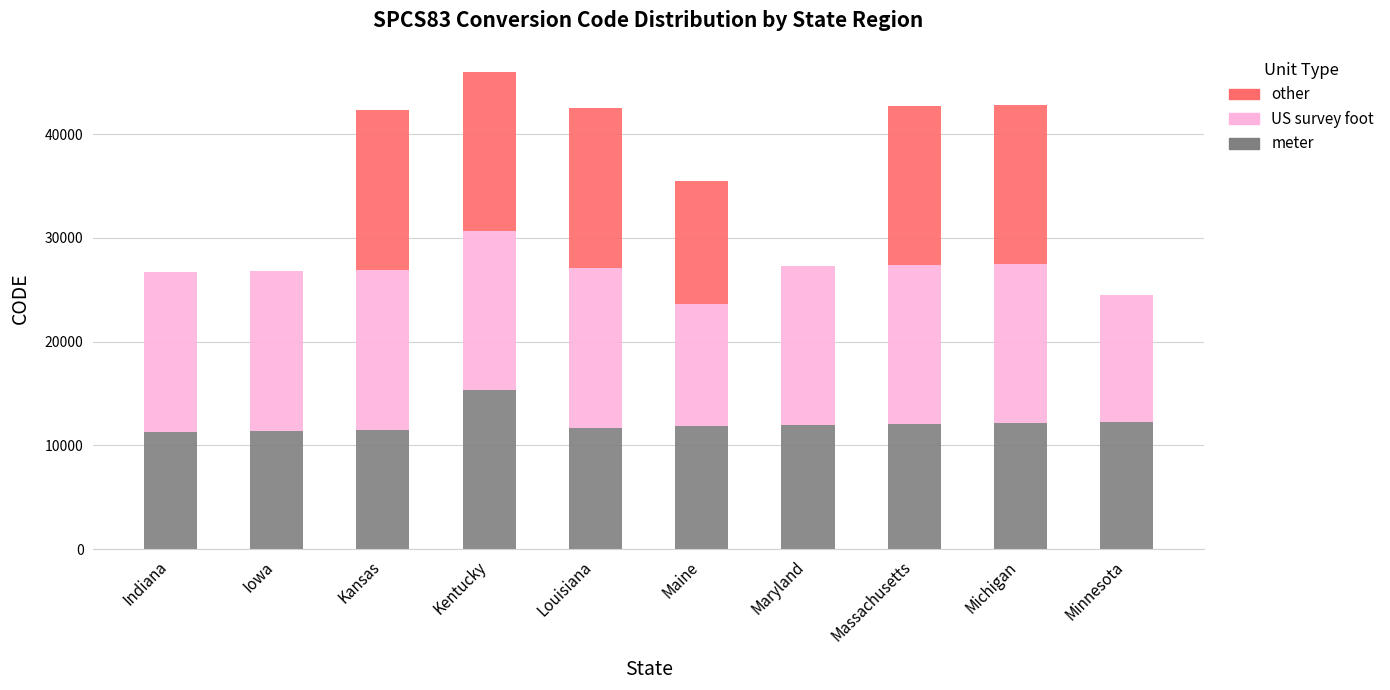

At which category is the sum across all series the highest?

Kentucky